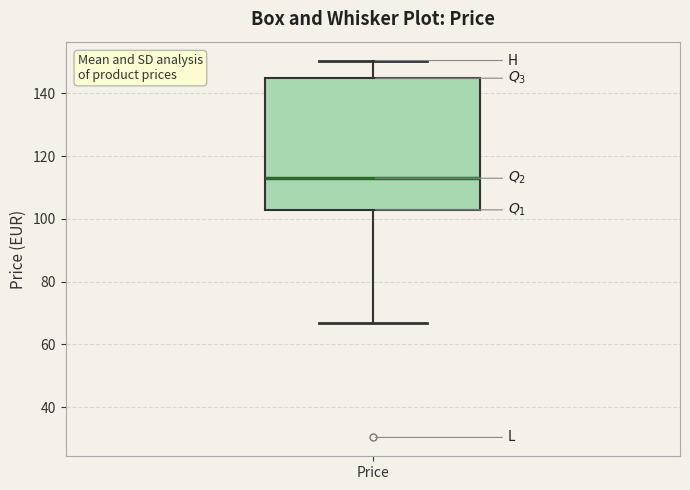

Where does the lower whisker of the box for Price end on the y-axis? The values are not printed on the chart, so give them approximately, as read against the axis.

66